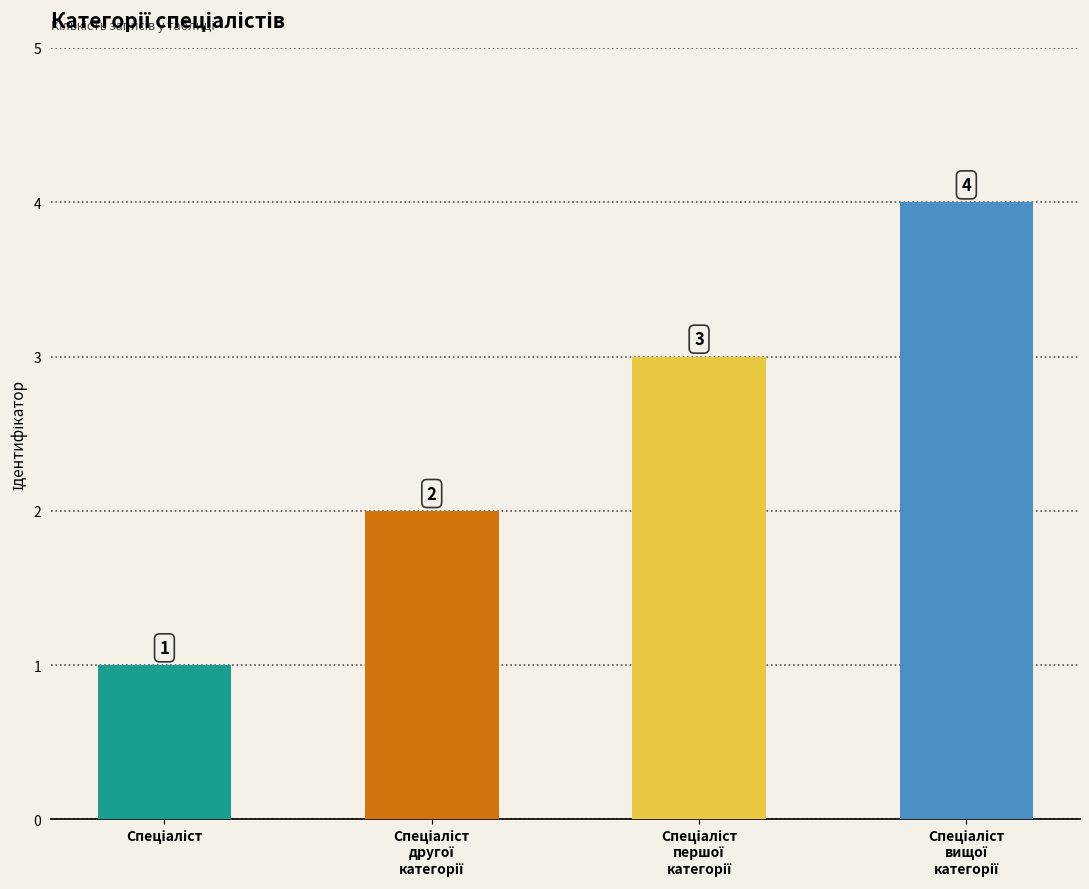

What is the sum of all values?

10